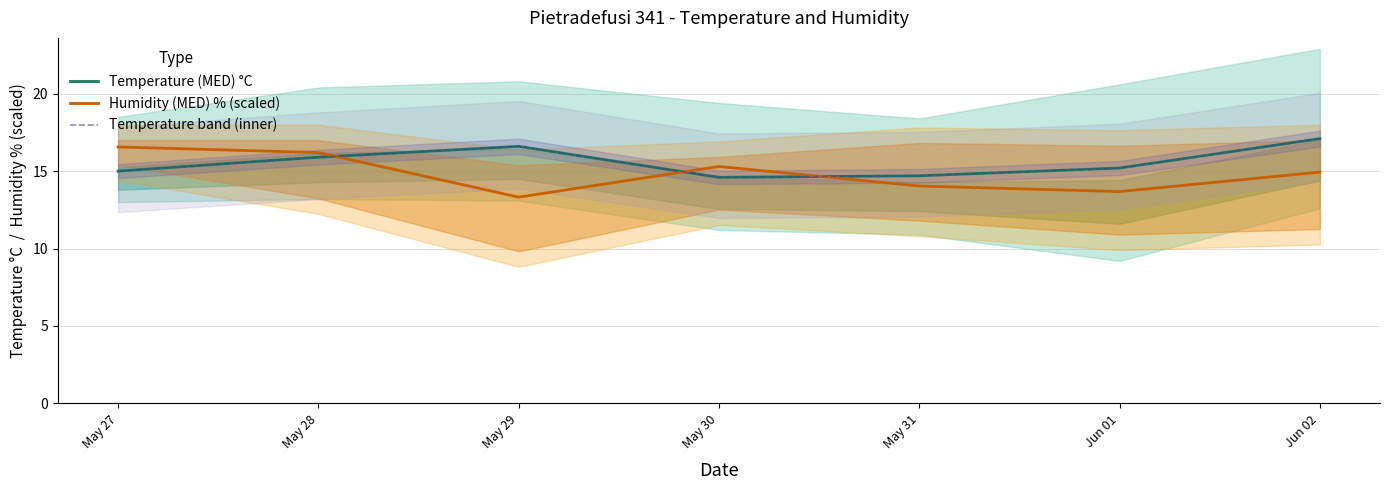

What is the label of the 2nd point from the right?

Jun 01